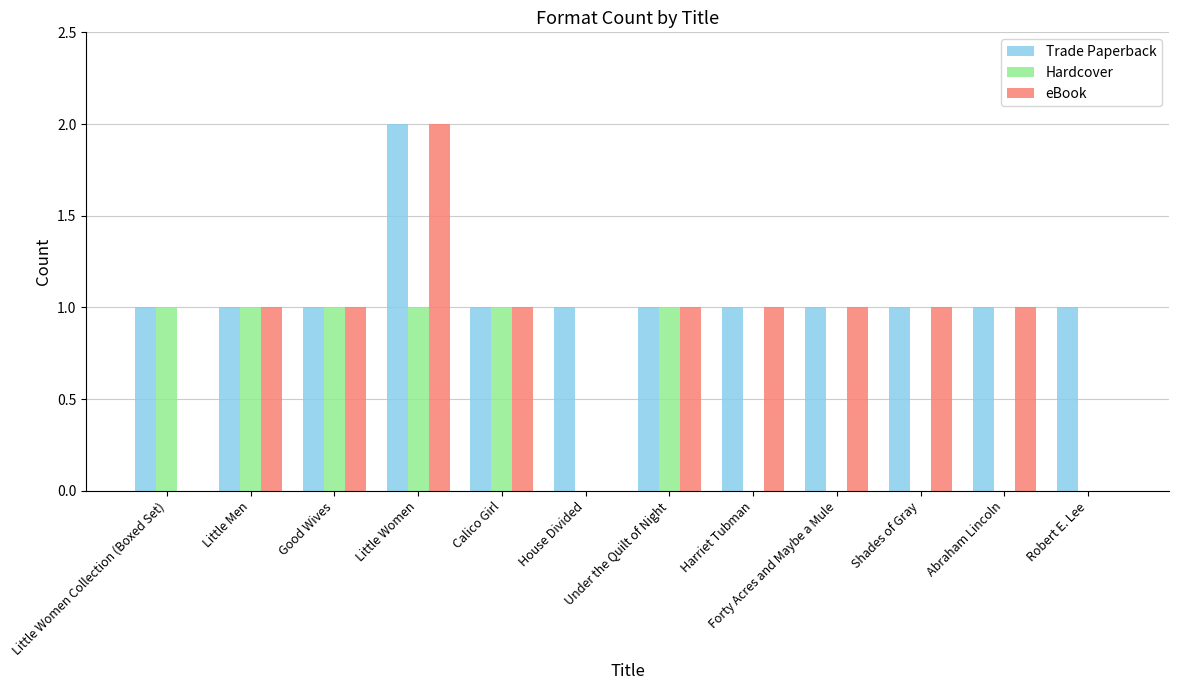

Which series has the largest total across all categories?

Trade Paperback